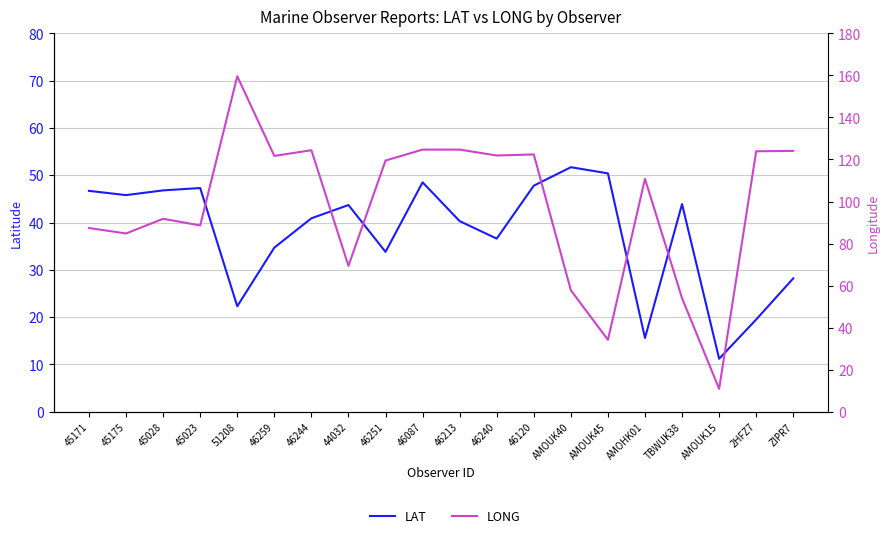

How many interior local valleys does the LONG series have?

7